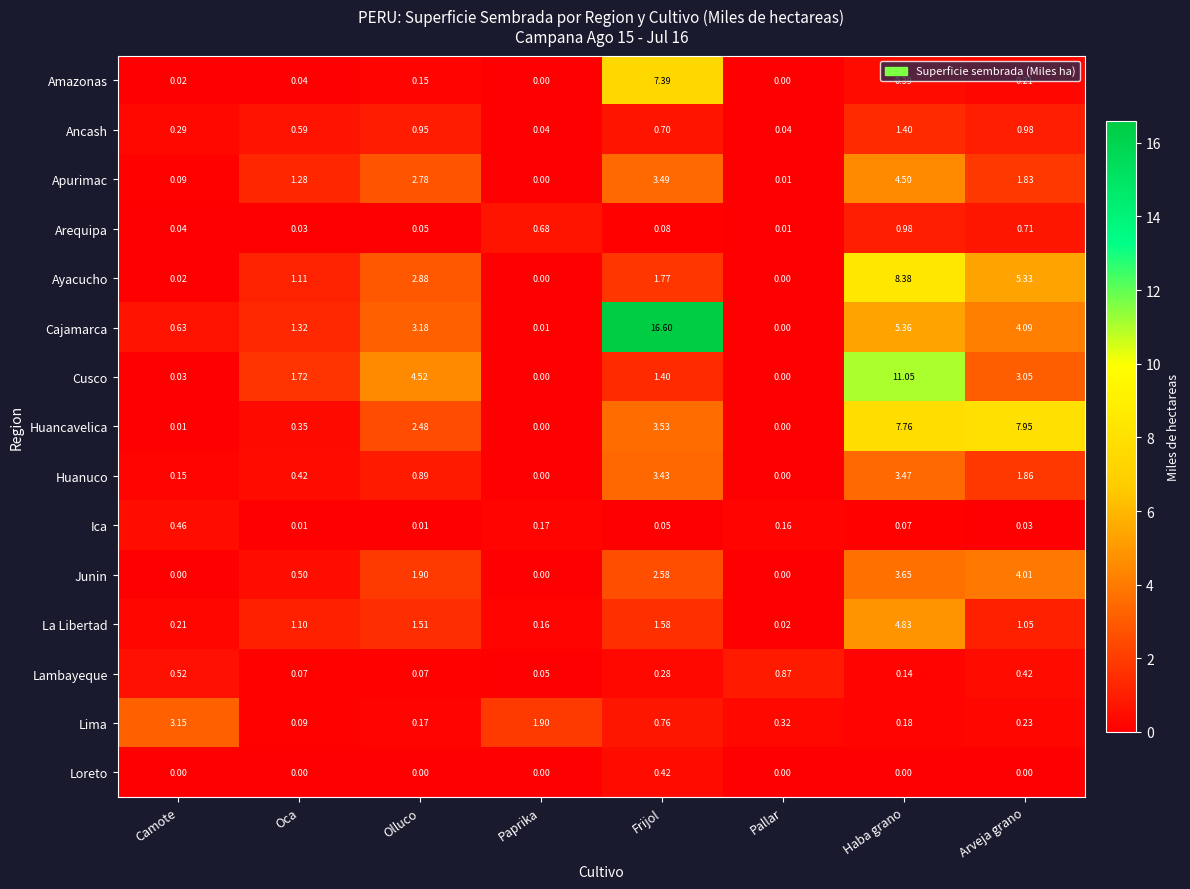

Which series has the largest total across all categories?

Cajamarca